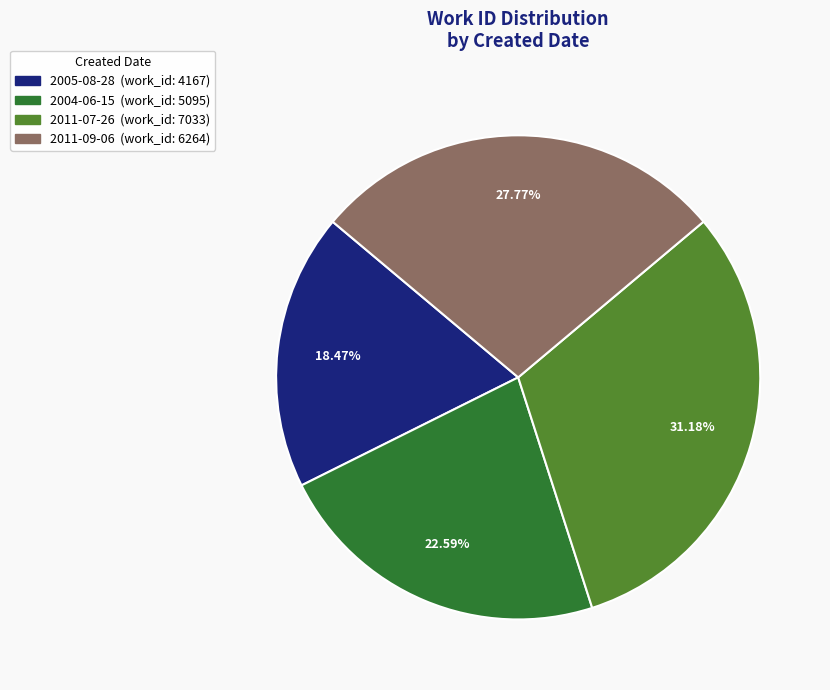

How many segments does this pie chart have?

4